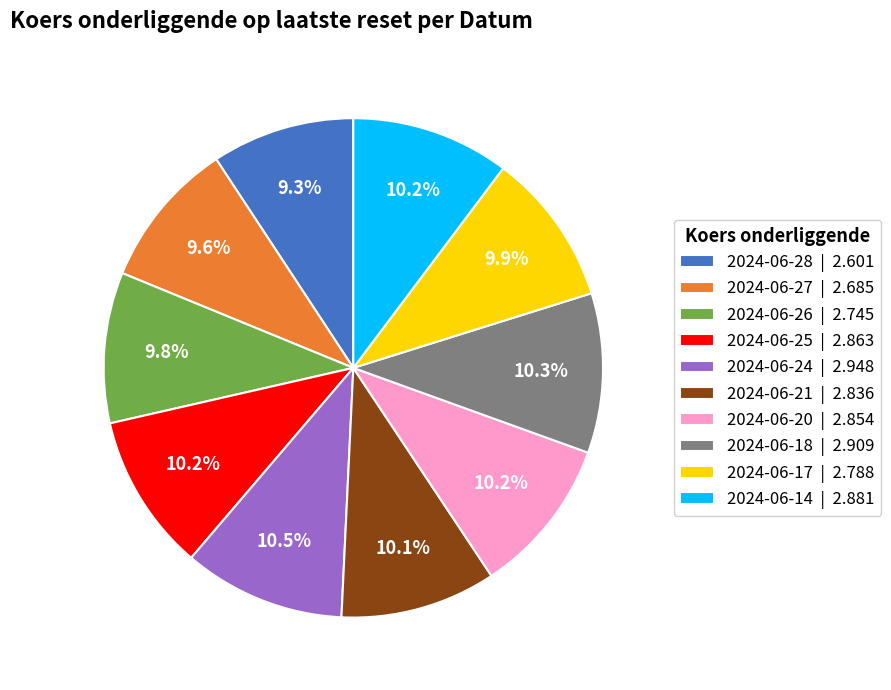

Approximately how many times larger is the value at 2024-06-14 | 2.881 compared to 2024-06-26 | 2.745?

1.0